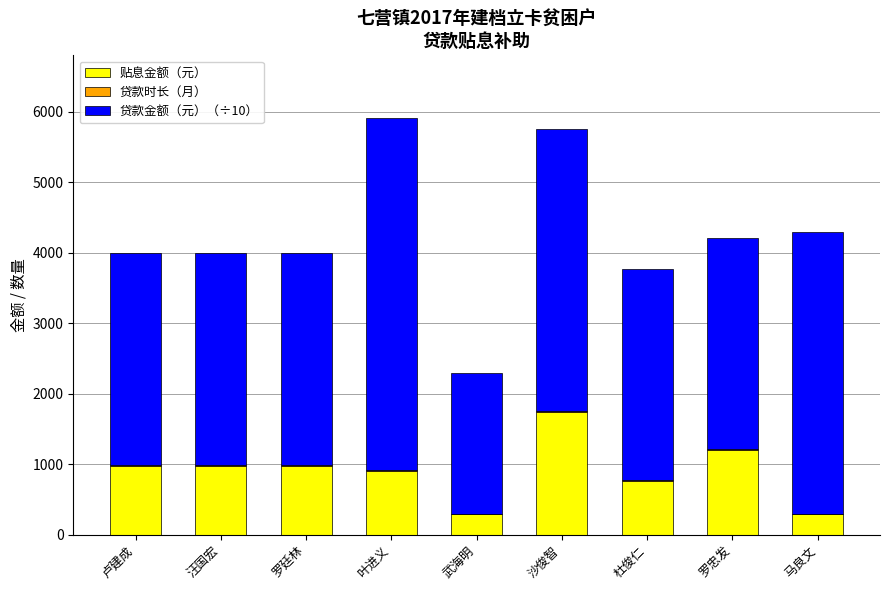

True or false: 贴息金额（元） has a value of 978.8 at 卢建成.

True